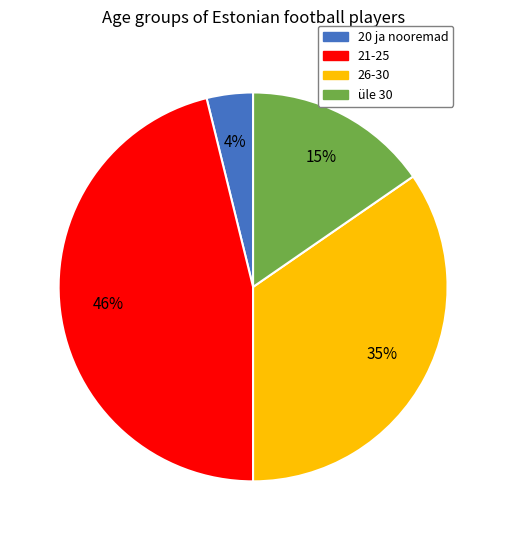

True or false: üle 30 accounts for 15% of the total.

True